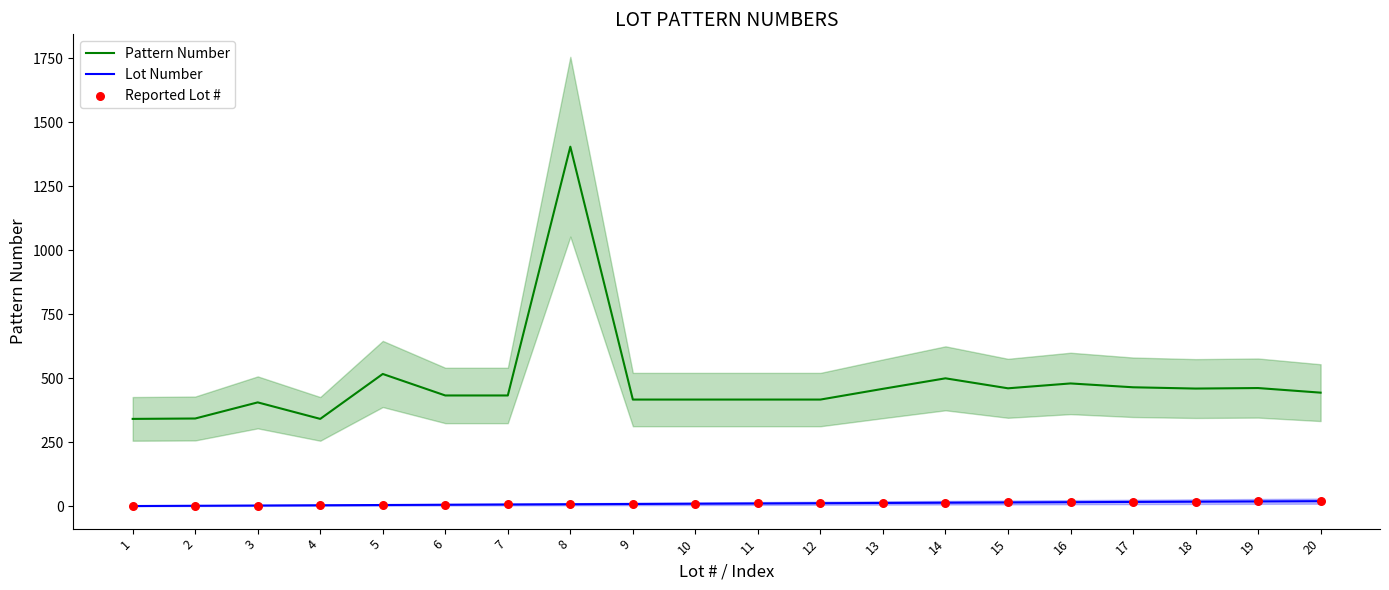

What are all the series names shown in the legend?

Pattern Number, Lot Number, Reported Lot #